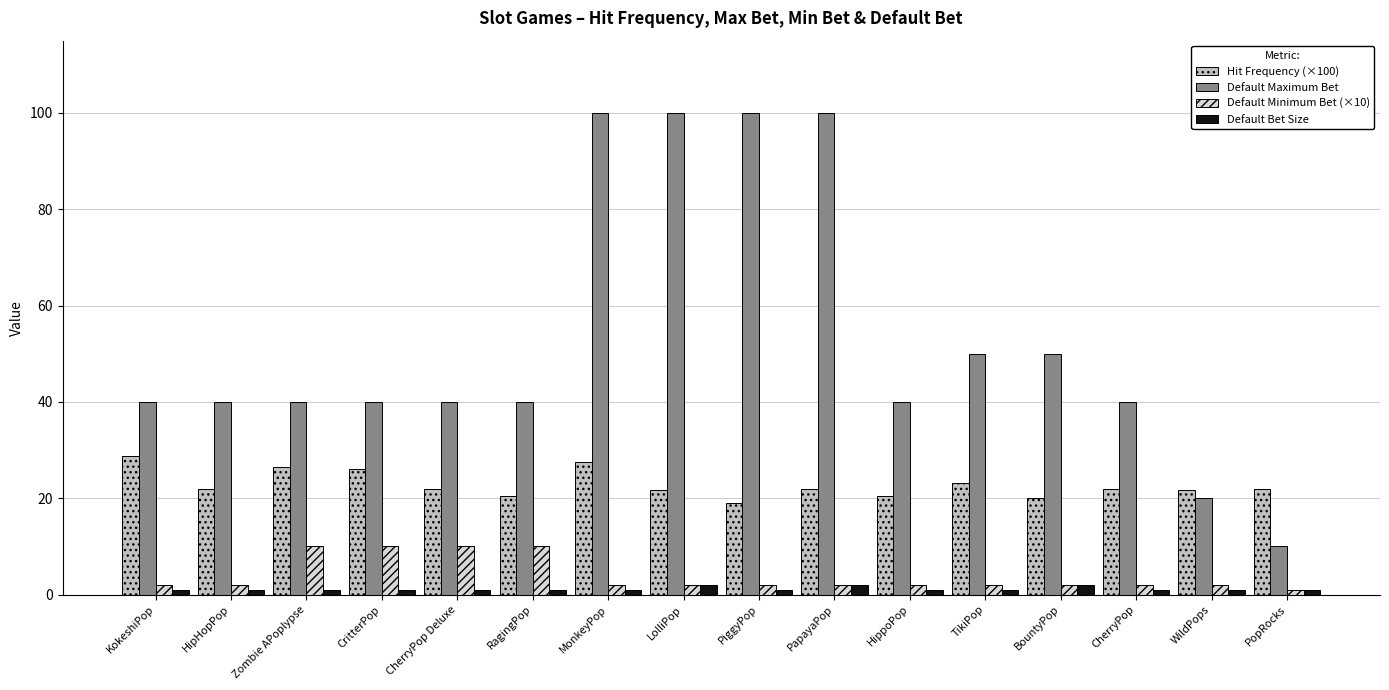

Which series changed the most between HippoPop and BountyPop?

Default Maximum Bet